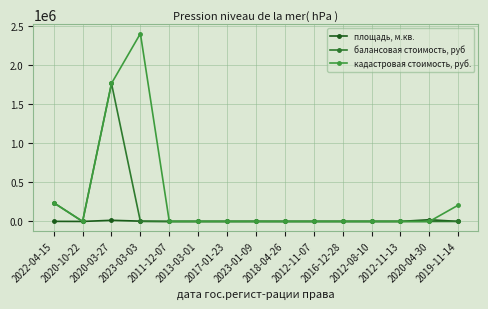

List the series in order of their overall mean, lowest first.

площадь, м.кв., балансовая стоимость, руб, кадастровая стоимость, руб.